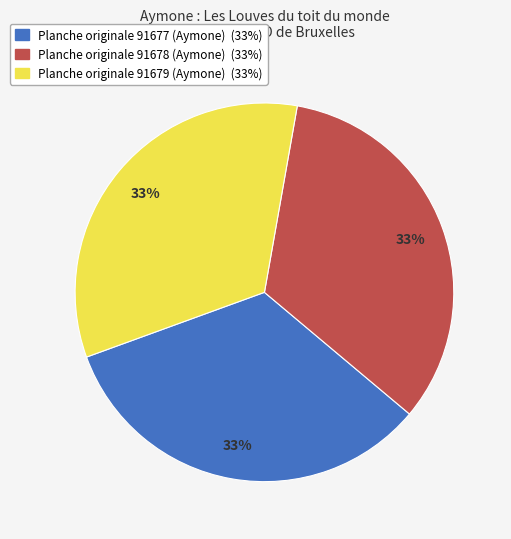

Does any single category account for the majority?

No